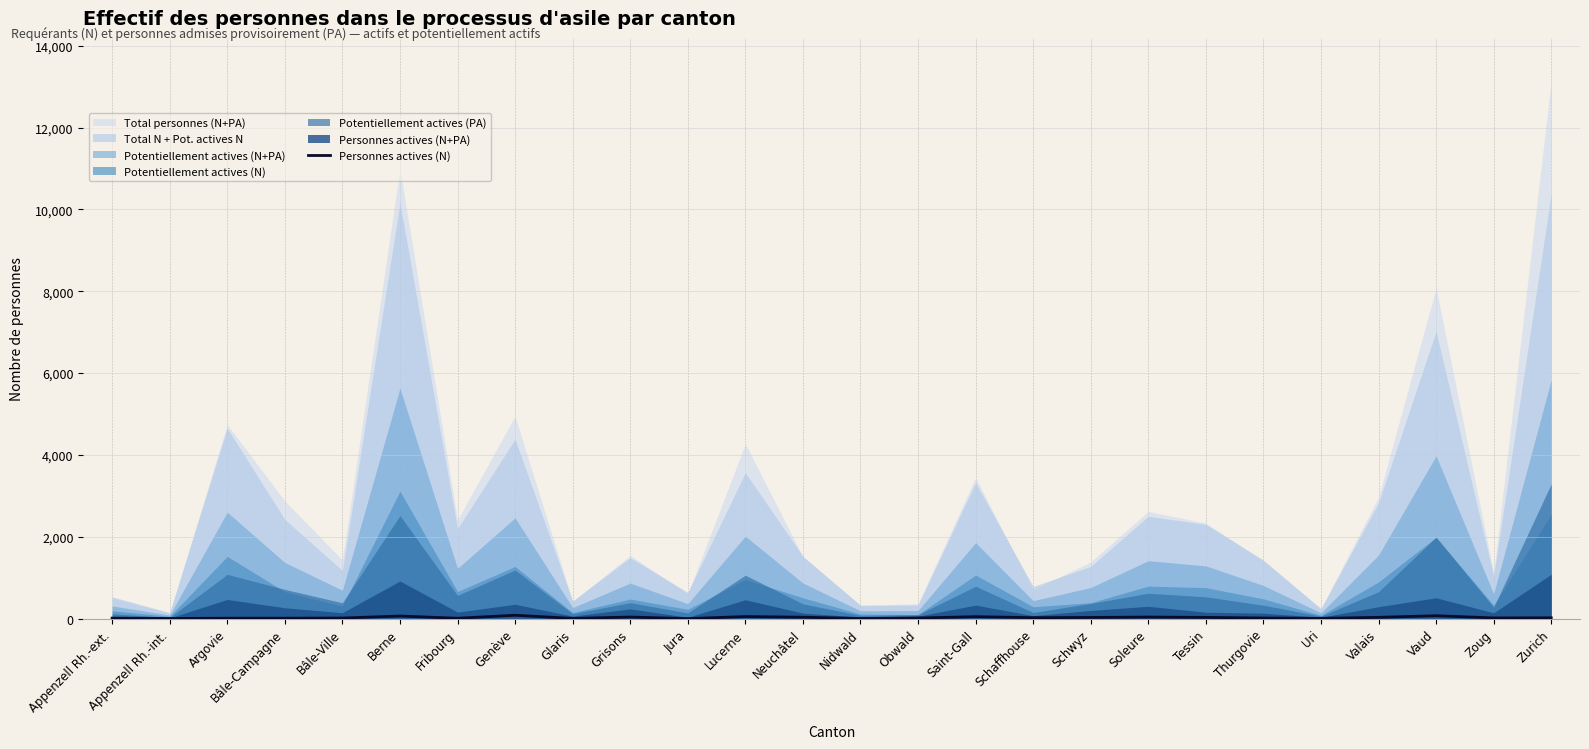

True or false: the data shows 10 at Bâle-Campagne.

True